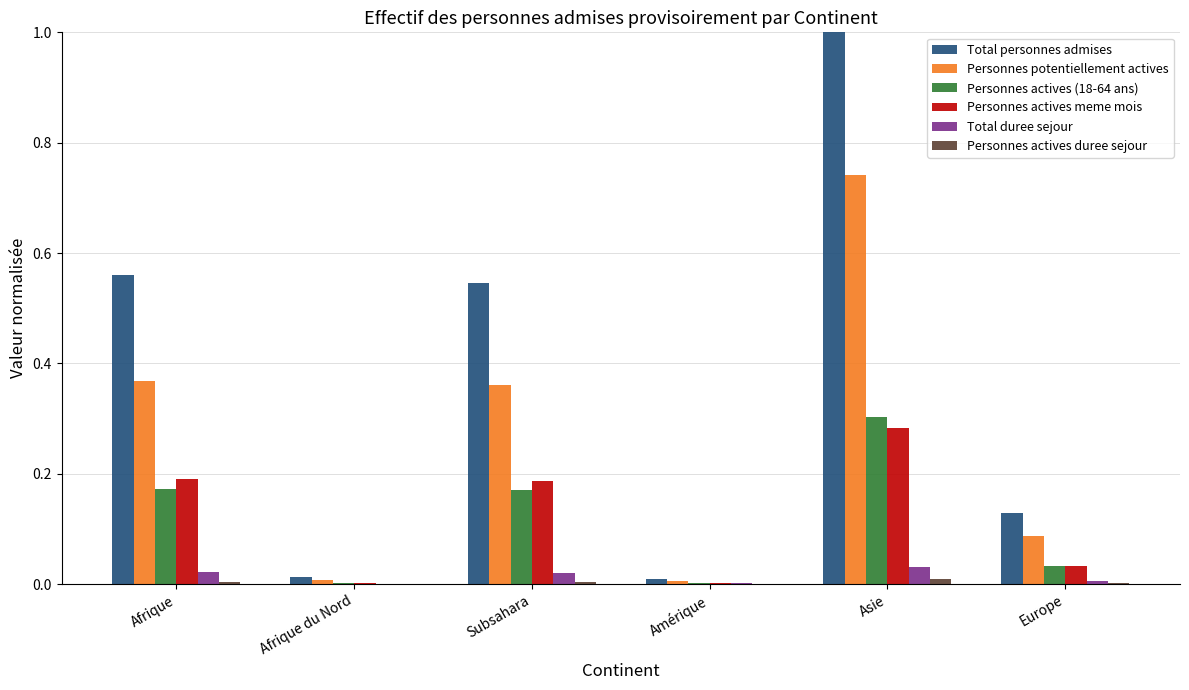

Which series has the largest range (max minus min)?

Total personnes admises